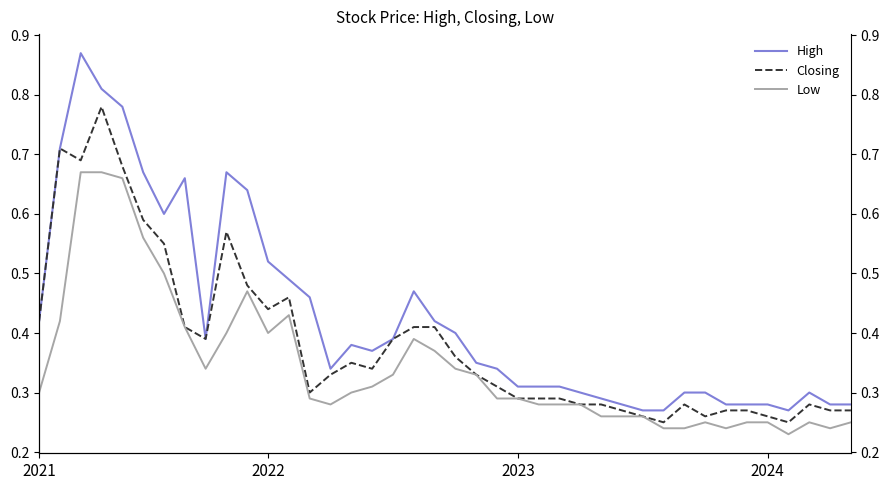

Does the chart display data point markers on the line(s)?

No